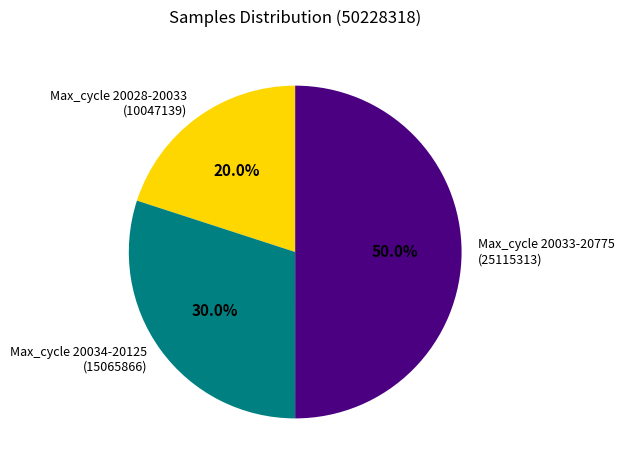

Which slice is the largest?

Max_cycle 20033-20775 (25115313)